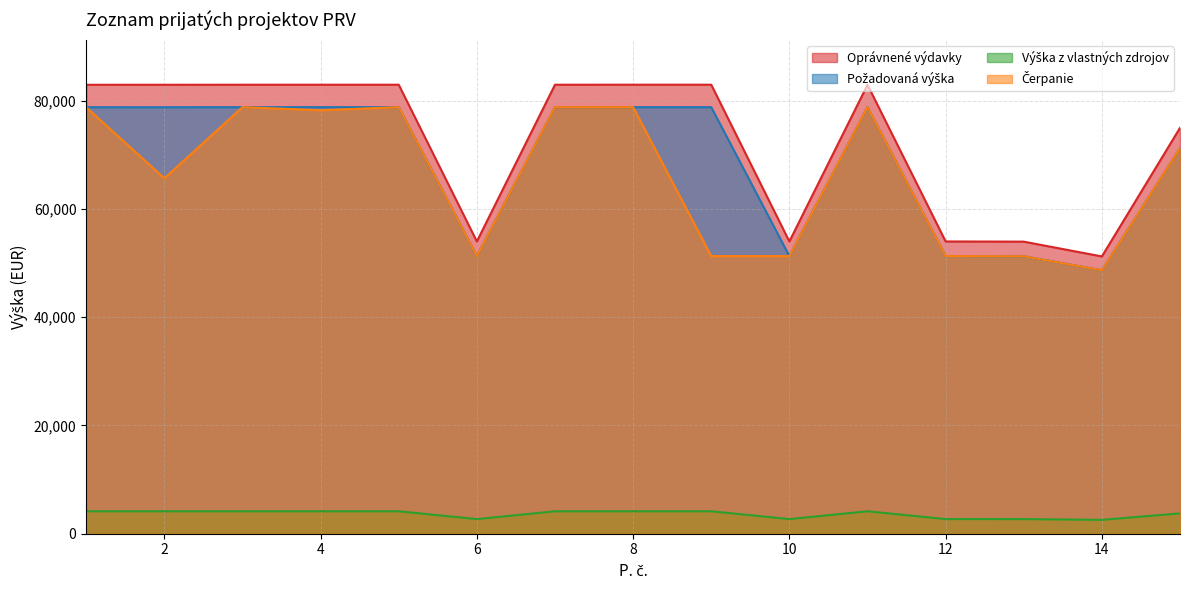

Rank the series at 11 from highest to lowest value.

Oprávnené výdavky, Požadovaná výška, Čerpanie, Výška z vlastných zdrojov